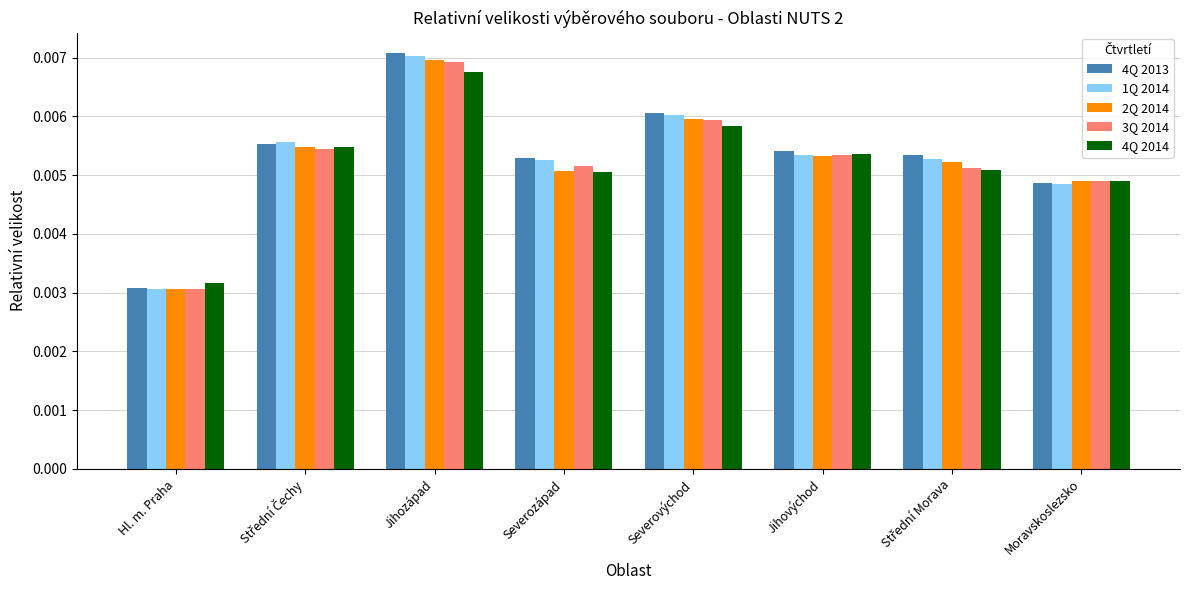

Where is 1Q 2014 nearest to the value 0?

Hl. m. Praha